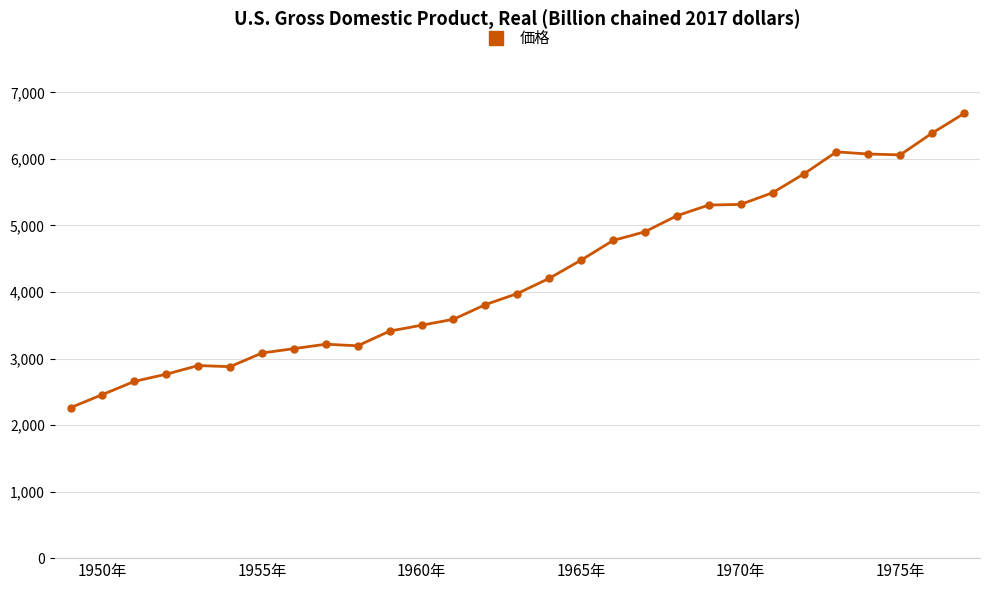

What is the sum of all values?

123554.6